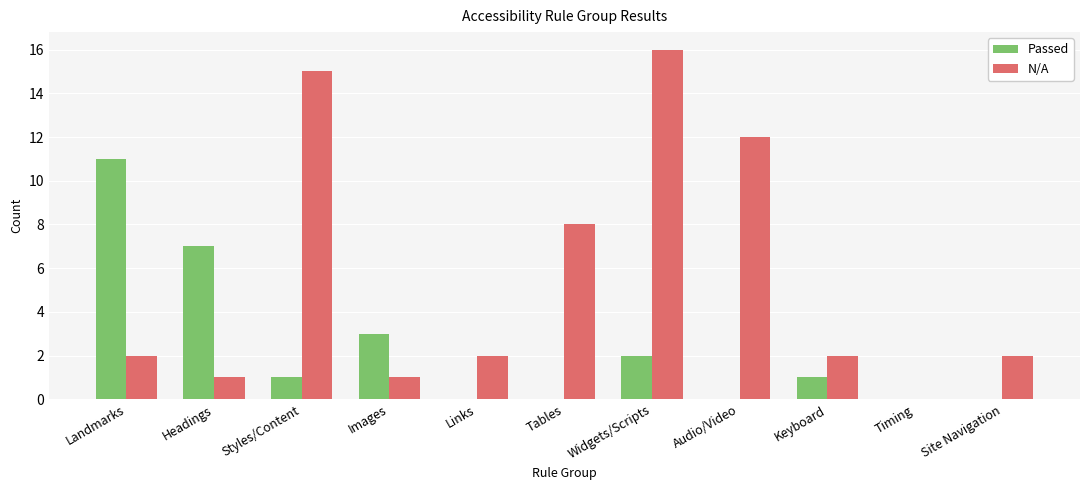

At which category is the sum across all series the highest?

Widgets/Scripts